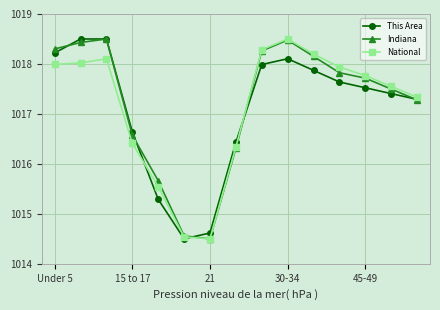

How many interior local peaks does the Indiana series have?

2